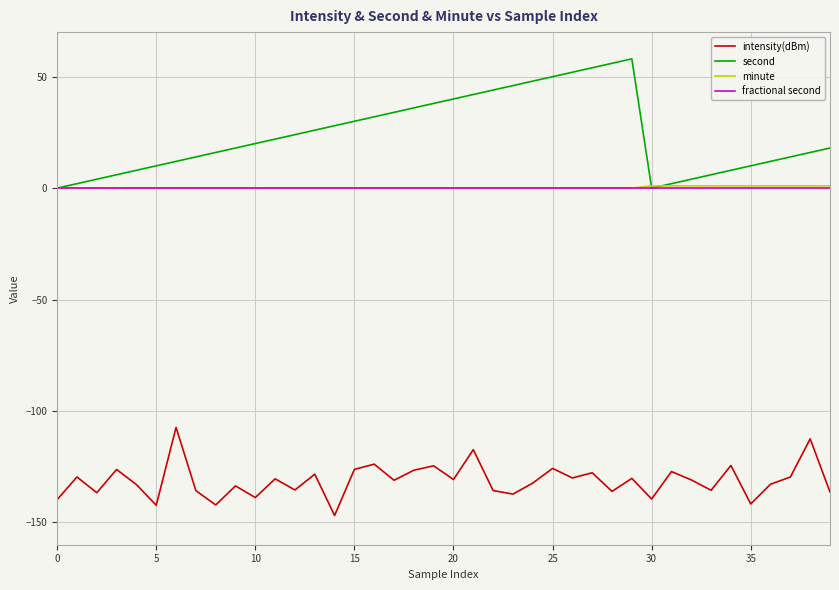

True or false: intensity(dBm) and minute cross at least once.

False